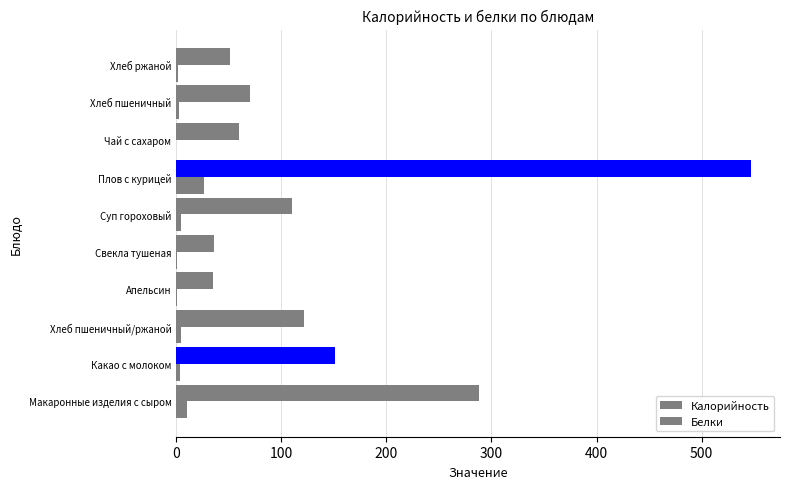

Count the number of data series in this chart.

2